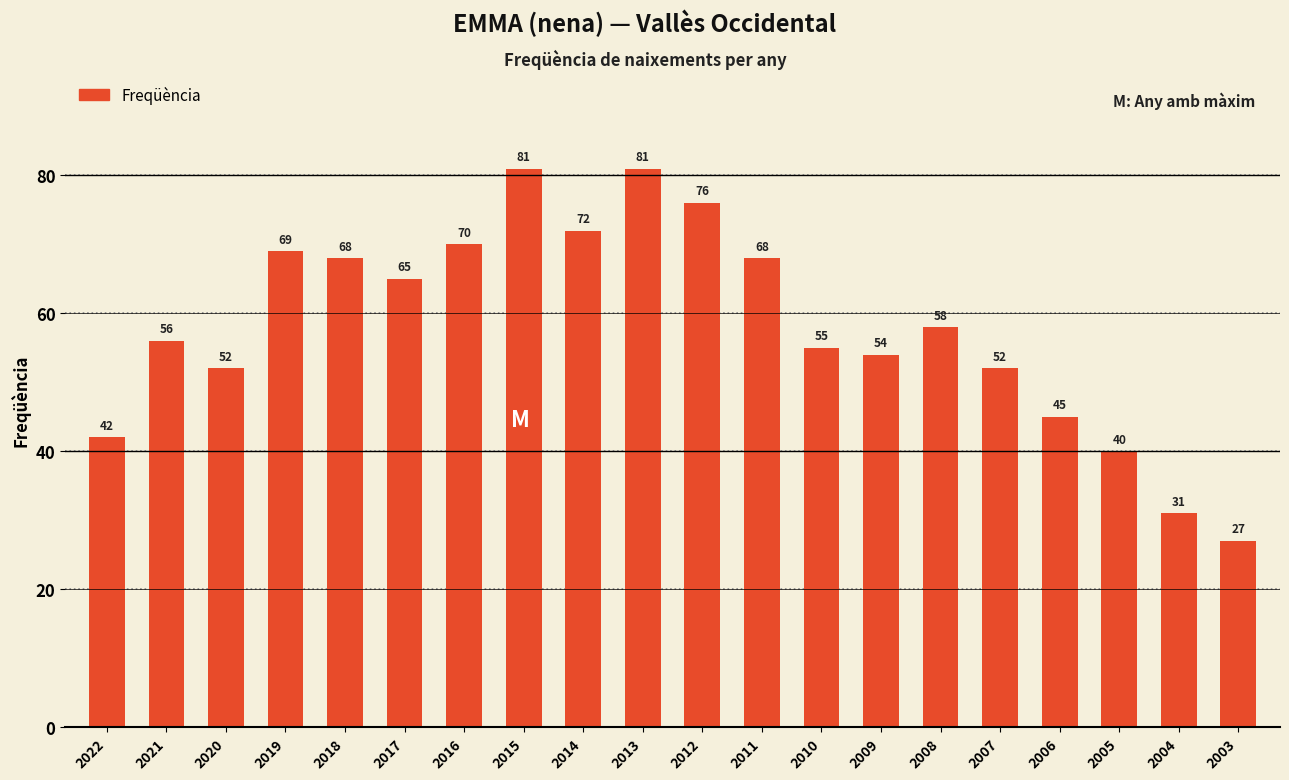

What is the difference between the second highest and second lowest values?

50